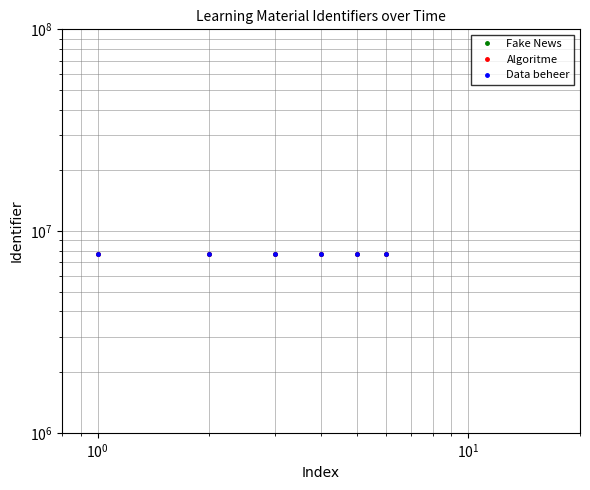

How many distinct data groups are displayed?

3